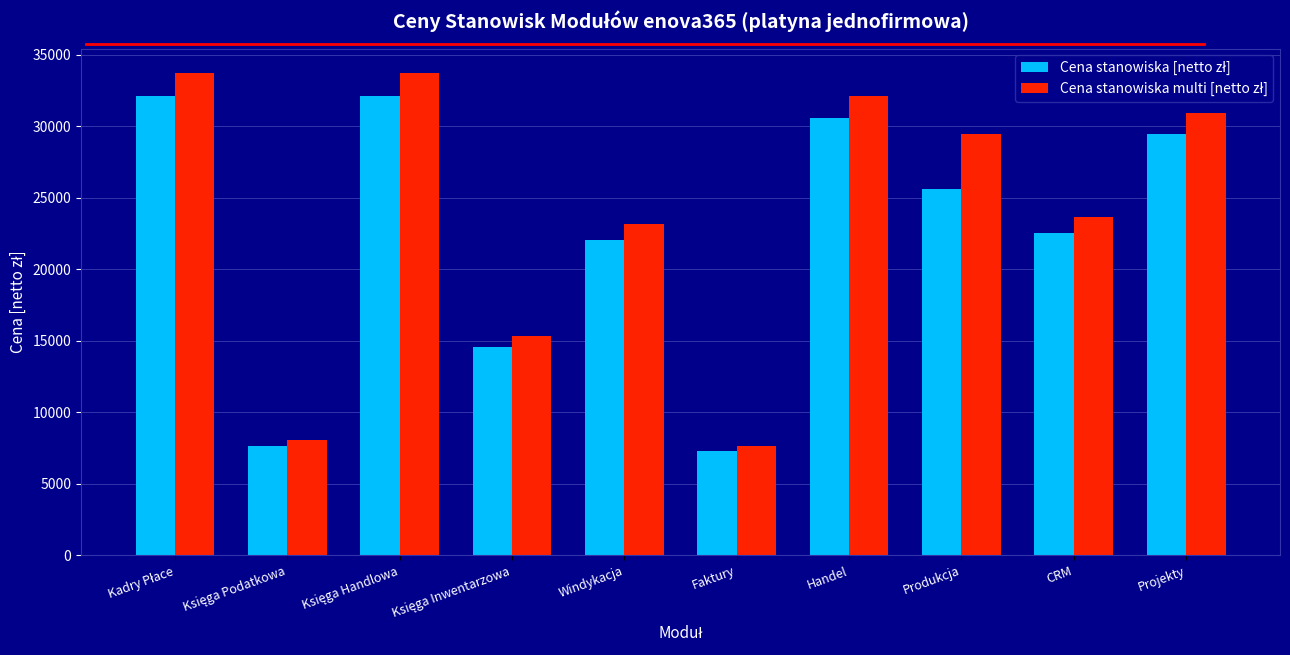

What is the minimum value shown in the chart?

7290